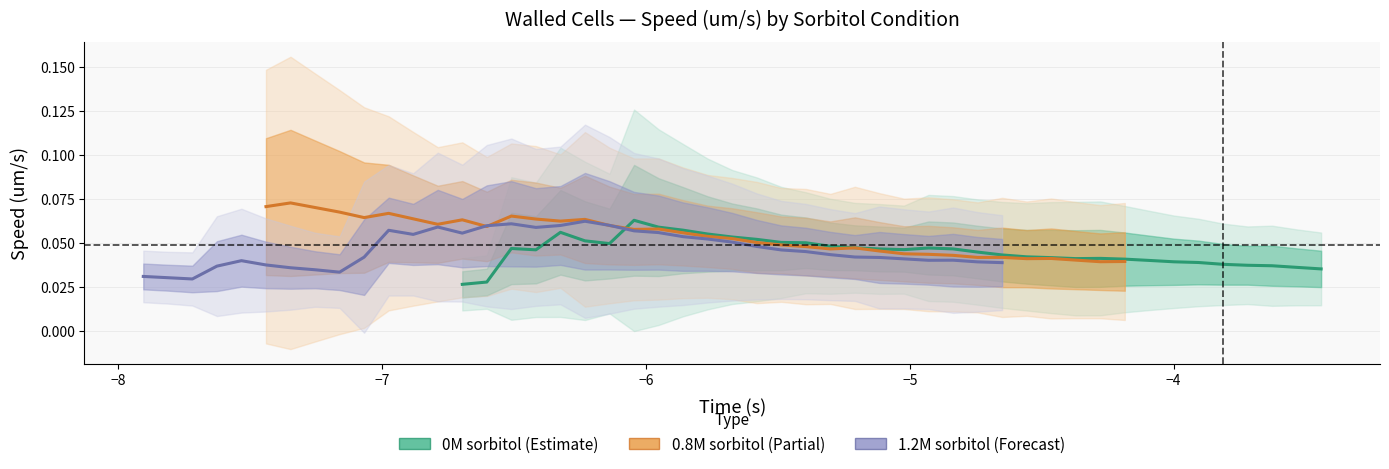

At how many categories does at least one series exceed 0?

36